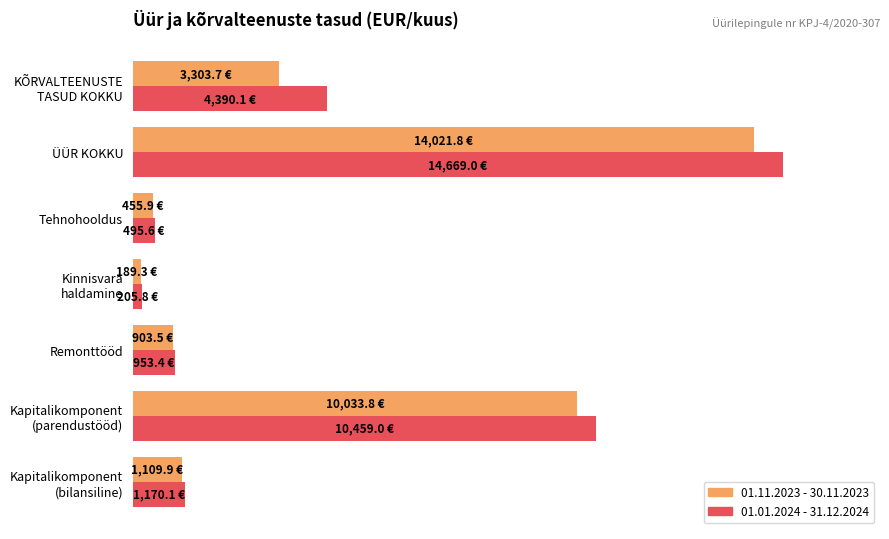

Which series has the largest total across all categories?

01.01.2024 - 31.12.2024